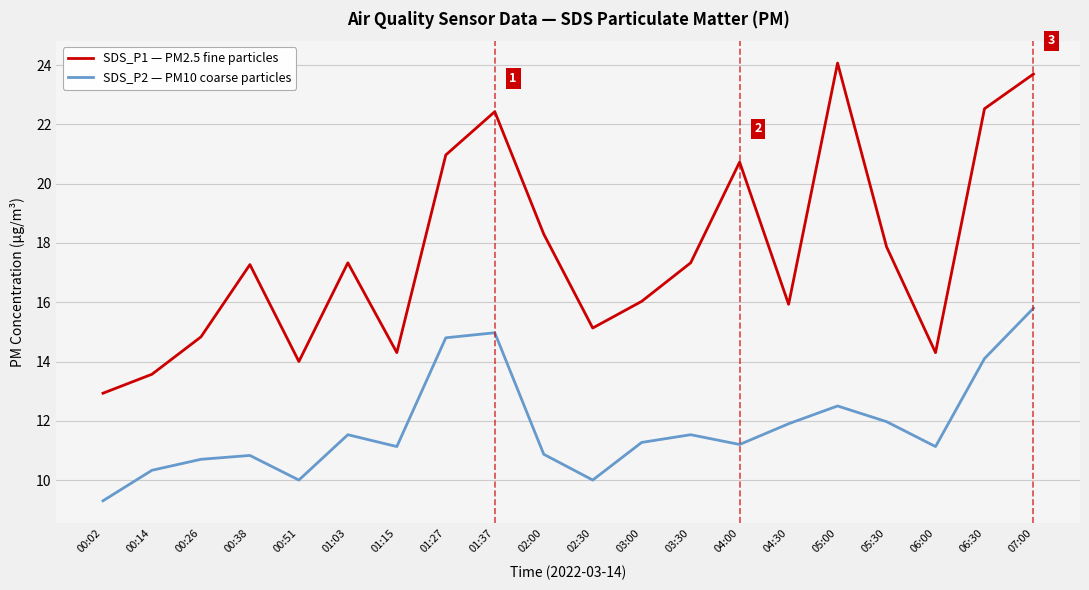

At which label does SDS_P1 — PM2.5 fine particles first exceed 17?

00:38